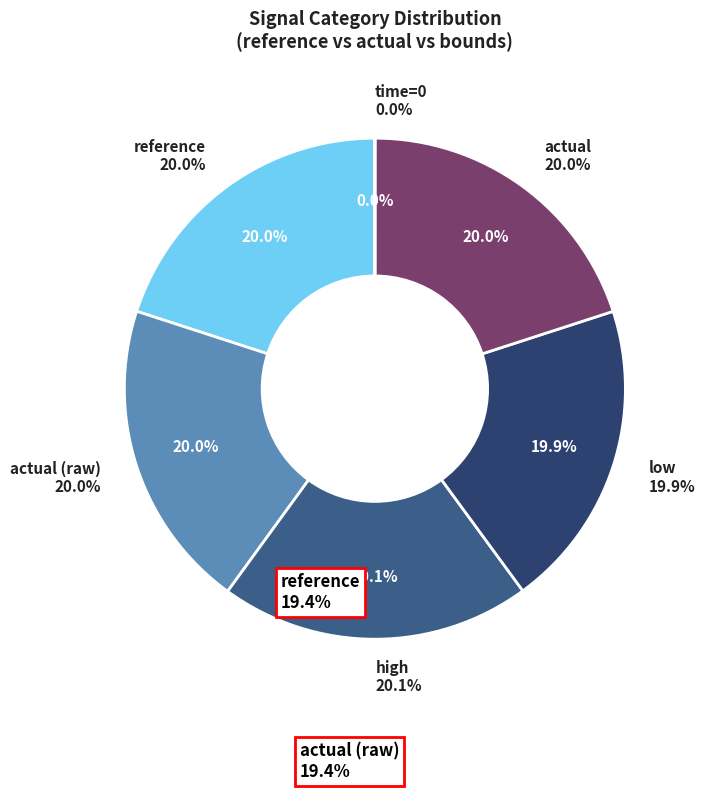

What is the smallest slice in the pie chart?

time=0.00125